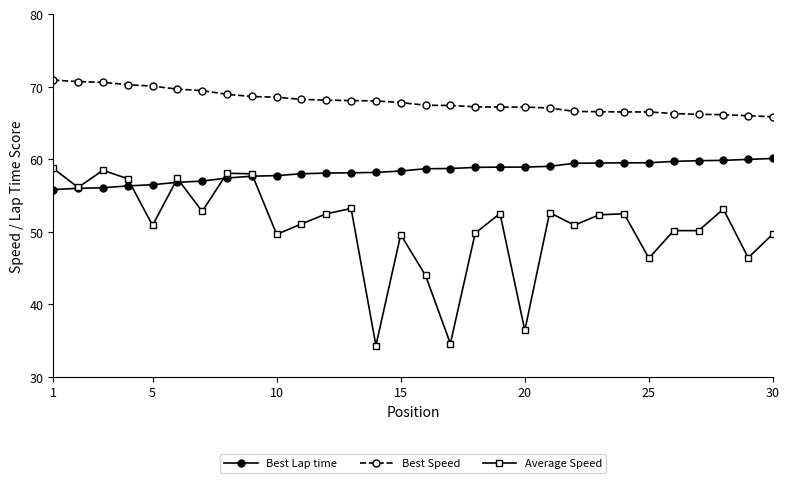

What is the lowest value of the Best Speed series?

65.9